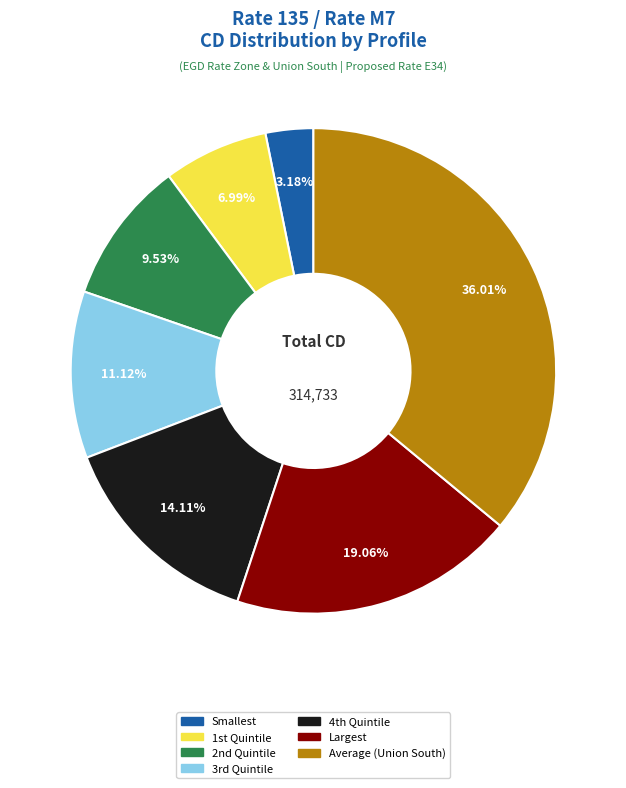

Is Smallest the majority of the pie?

No